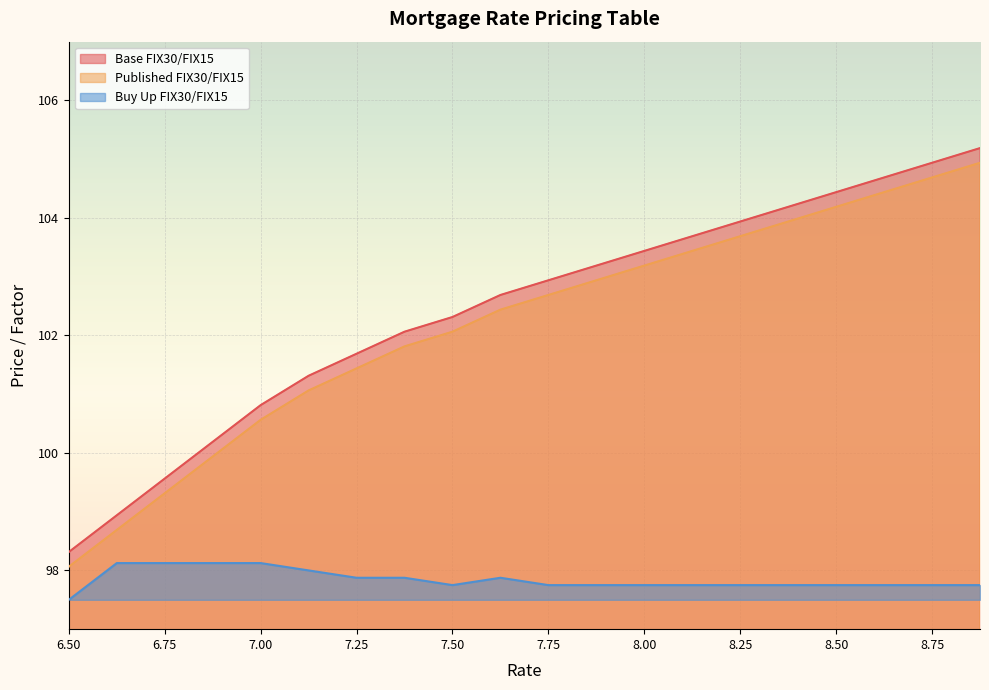

Reading right to left, what are all the values shown in this chart?

Base FIX30/FIX15: 105.2	104.9	104.7	104.4	104.2	103.9	103.7	103.4	103.2	102.9	102.7	102.3	102.1	101.7	101.3	100.8	100.2	99.6	98.9	98.3
Published FIX30/FIX15: 104.9	104.7	104.4	104.2	103.9	103.7	103.4	103.2	102.9	102.7	102.4	102.1	101.8	101.4	101.1	100.6	99.9	99.3	98.7	98.1
Buy Up FIX30/FIX15: 97.8	97.8	97.8	97.8	97.8	97.8	97.8	97.8	97.8	97.8	97.9	97.8	97.9	97.9	98.0	98.1	98.1	98.1	98.1	97.5